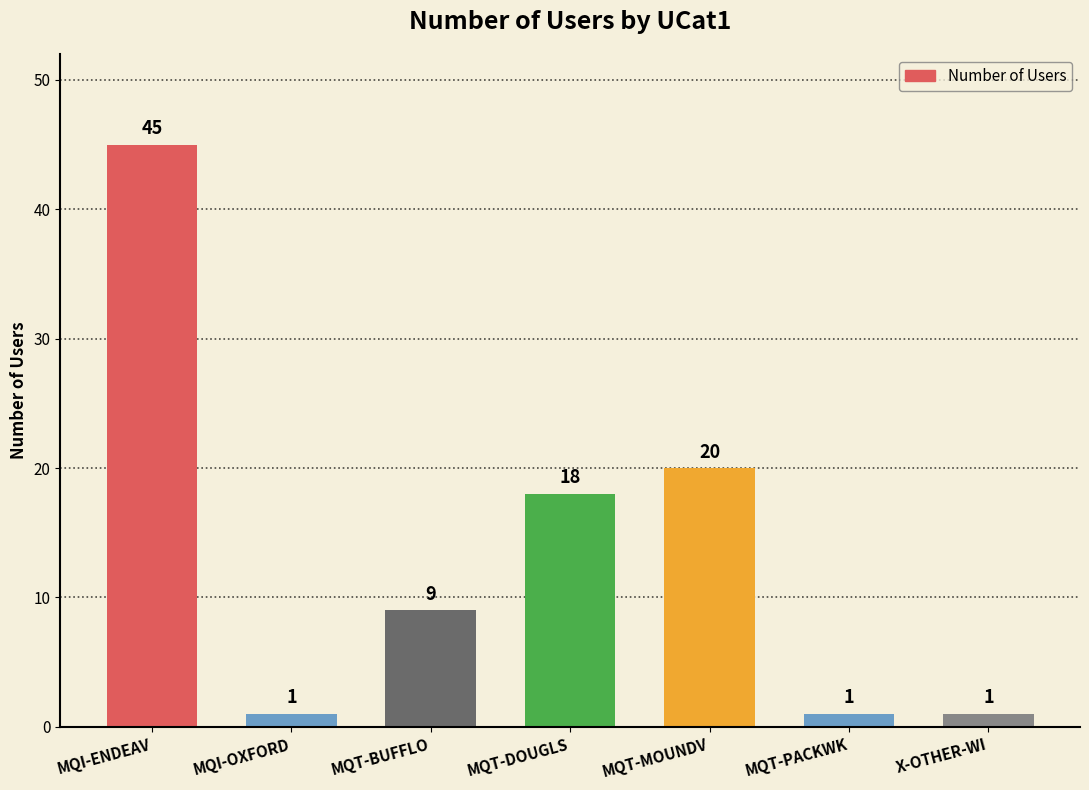

Read the value at MQT-DOUGLS.

18